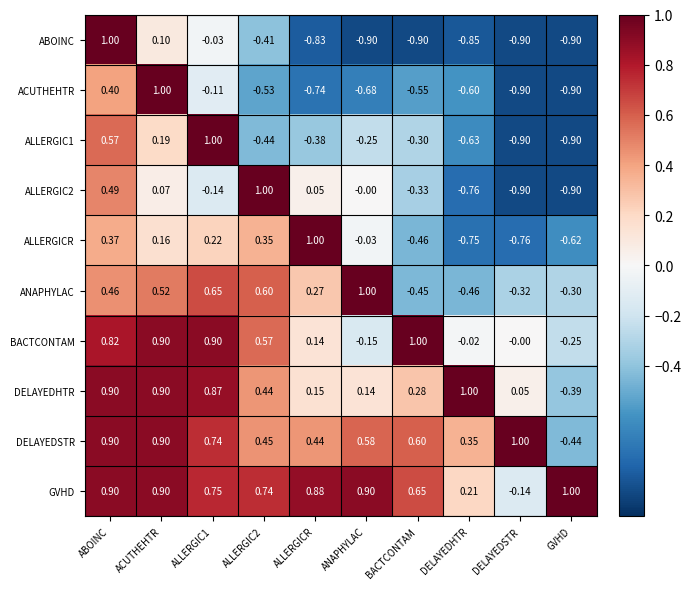

At which label does DELAYEDSTR reach its peak?

DELAYEDSTR